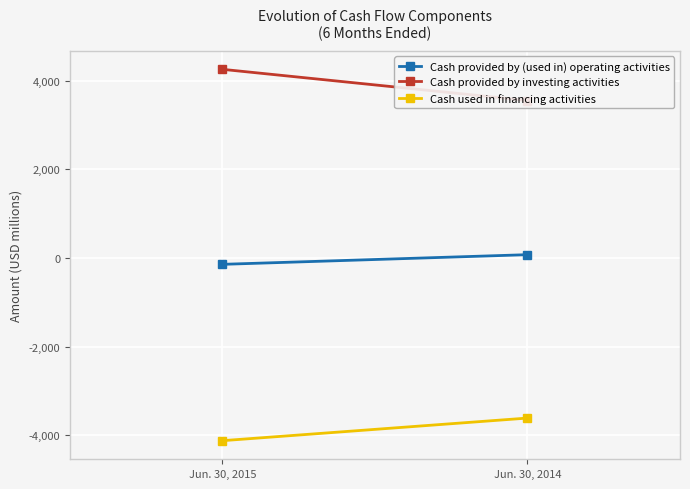

Reading right to left, list all the values displayed in this chart.

Cash provided by (used in) operating activities: 76	-142
Cash provided by investing activities: 3552	4255
Cash used in financing activities: -3608	-4118